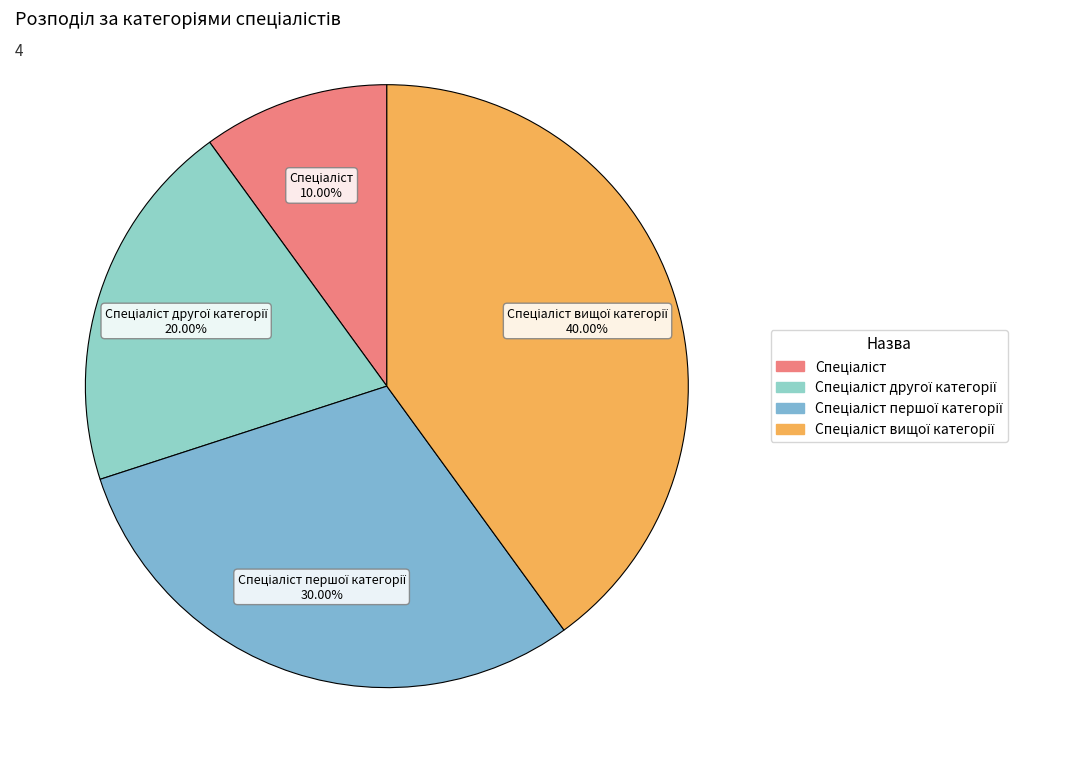

Is there any slice that represents more than half of the pie?

No